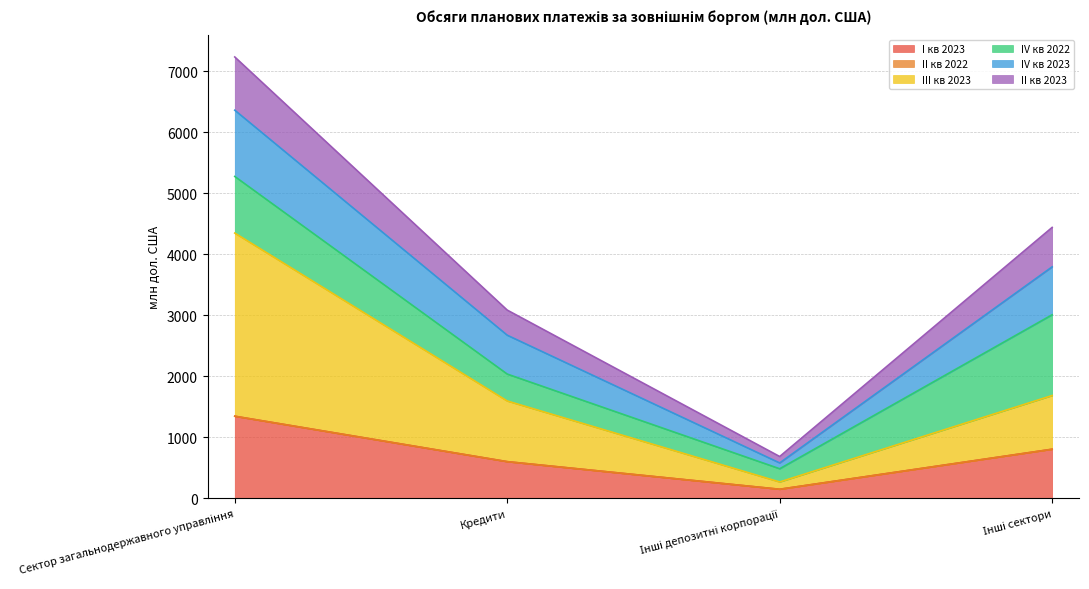

What is the highest value of the I кв 2023 series?

1346.3